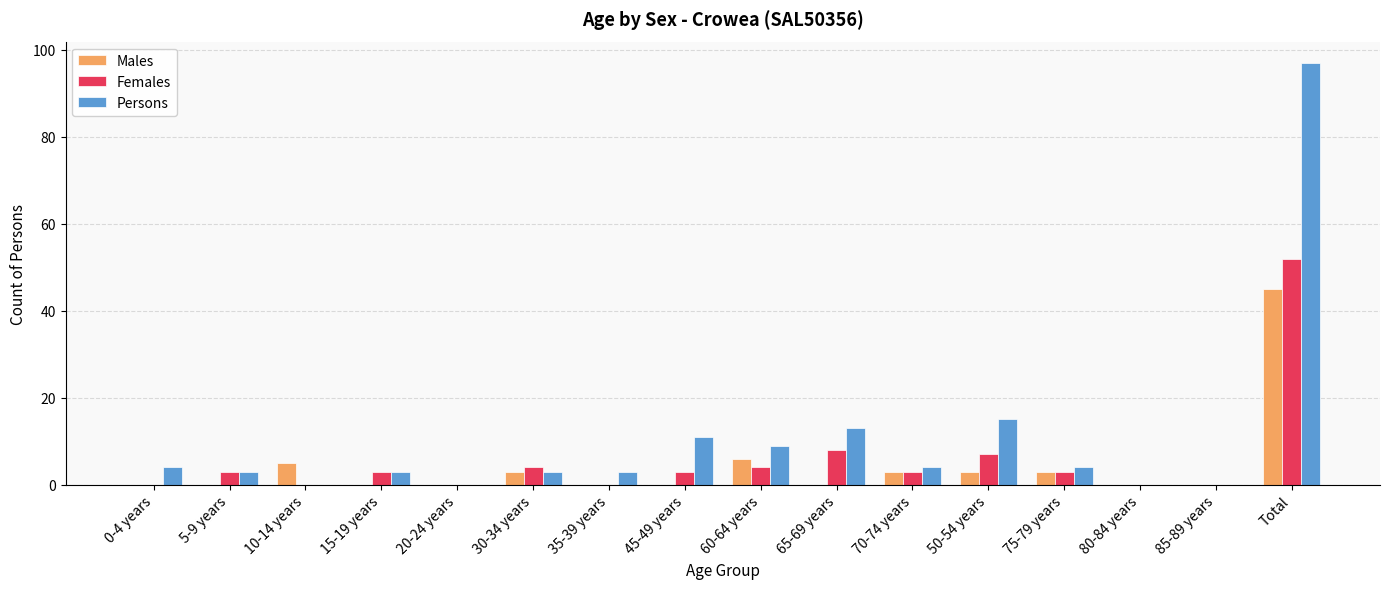

Reading right to left, transcribe all the data shown in this chart.

Males: Total=45	85-89 years=0	80-84 years=0	75-79 years=3	50-54 years=3	70-74 years=3	65-69 years=0	60-64 years=6	45-49 years=0	35-39 years=0	30-34 years=3	20-24 years=0	15-19 years=0	10-14 years=5	5-9 years=0	0-4 years=0
Females: Total=52	85-89 years=0	80-84 years=0	75-79 years=3	50-54 years=7	70-74 years=3	65-69 years=8	60-64 years=4	45-49 years=3	35-39 years=0	30-34 years=4	20-24 years=0	15-19 years=3	10-14 years=0	5-9 years=3	0-4 years=0
Persons: Total=97	85-89 years=0	80-84 years=0	75-79 years=4	50-54 years=15	70-74 years=4	65-69 years=13	60-64 years=9	45-49 years=11	35-39 years=3	30-34 years=3	20-24 years=0	15-19 years=3	10-14 years=0	5-9 years=3	0-4 years=4